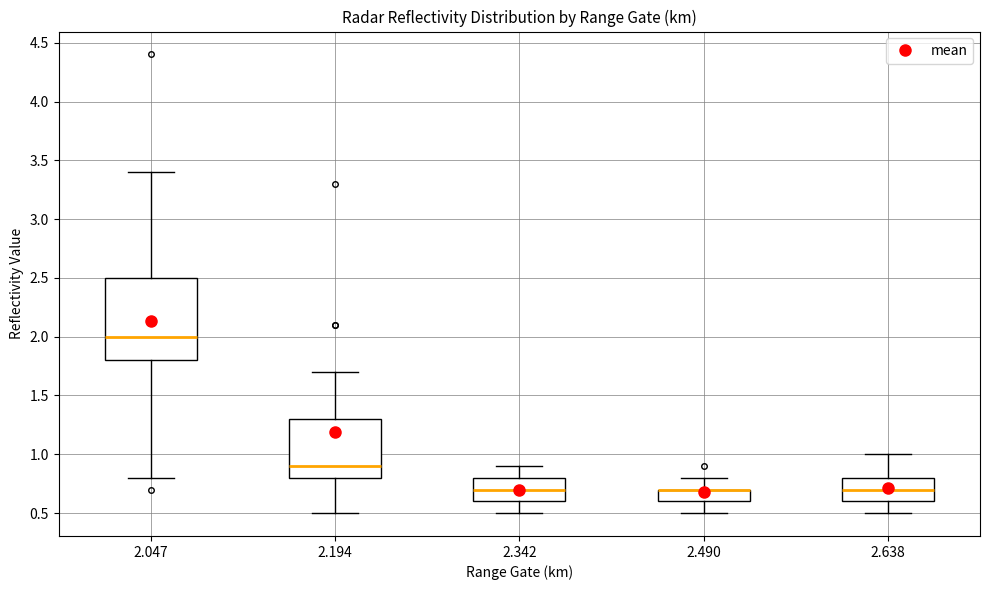

Comparing the boxes themselves (not the whiskers), which one is the tallest?

2.047